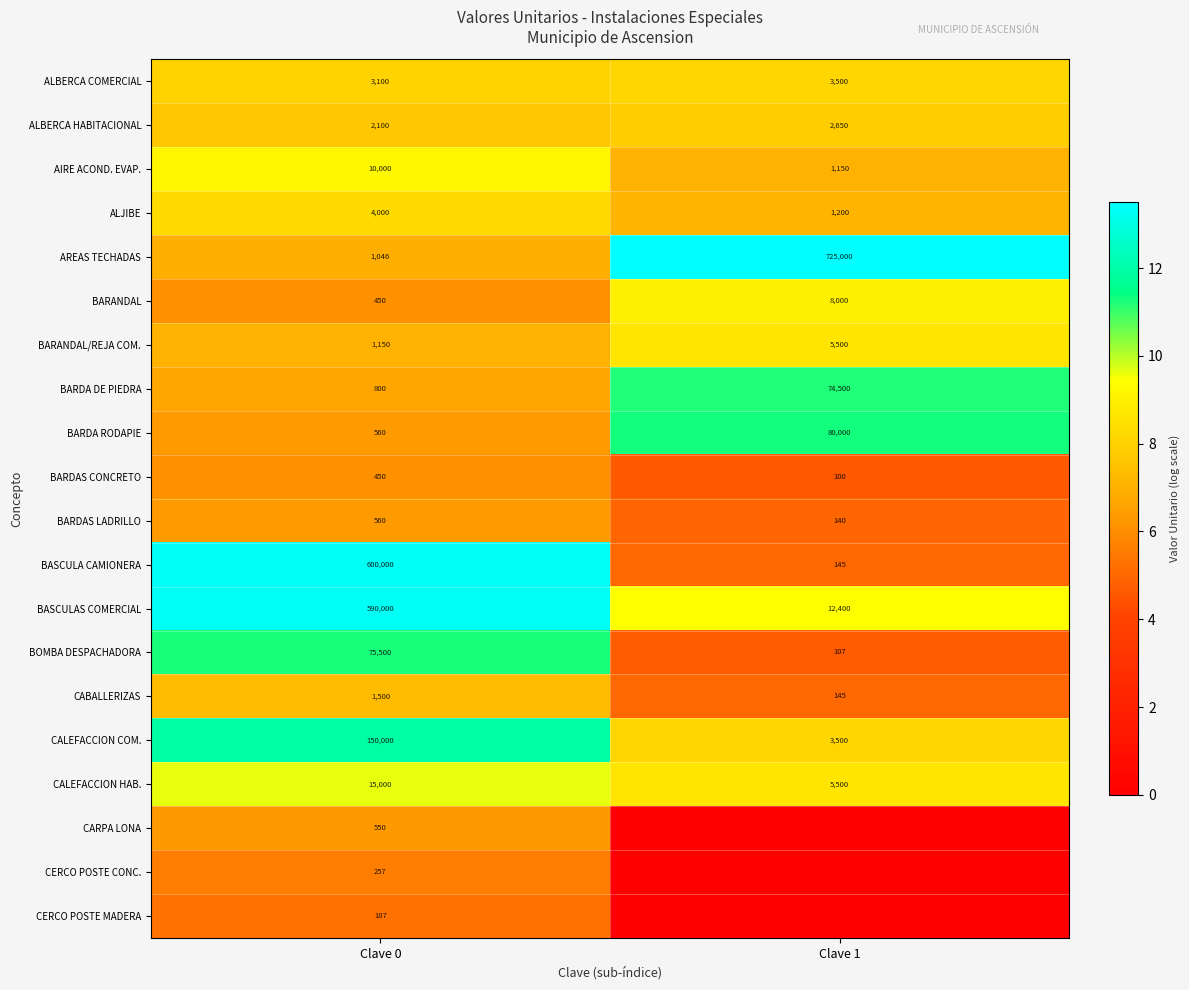

At which category does the chart reach its peak across all series?

Clave 1